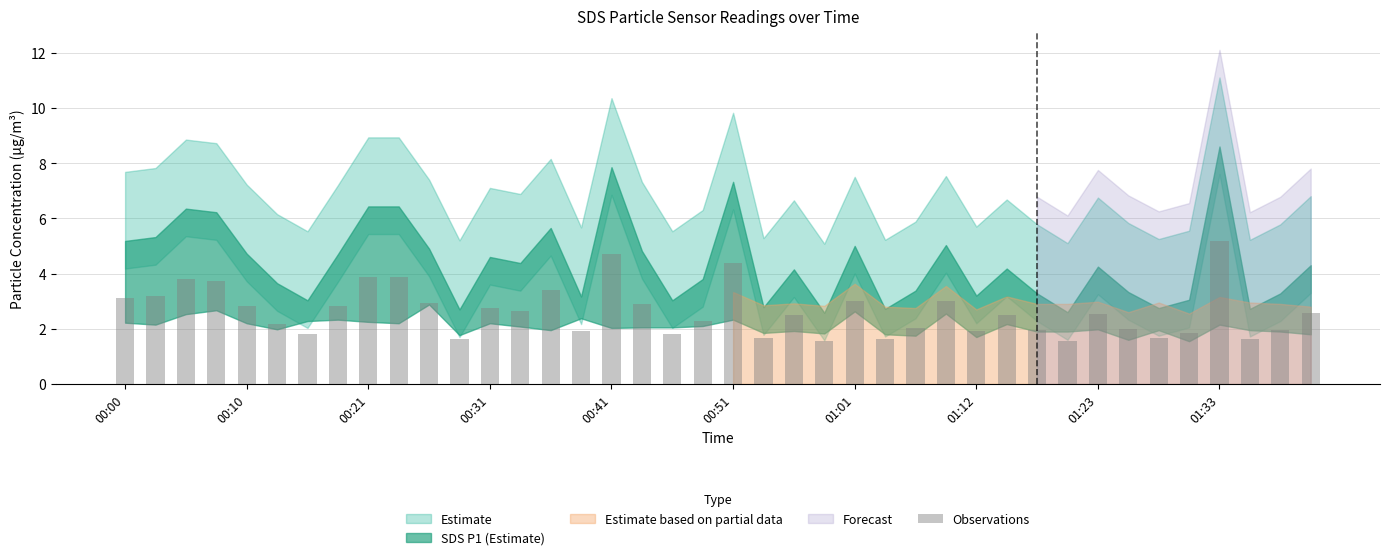

What is the minimum value shown in the chart?

1.5